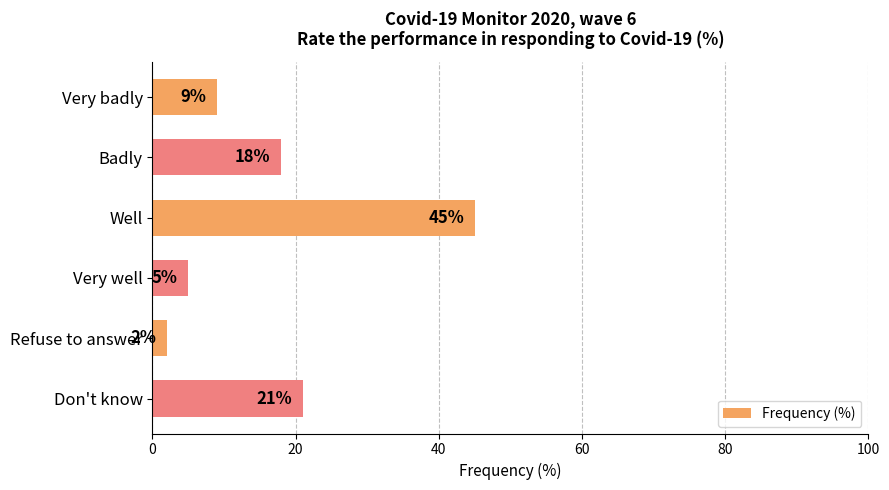

What is the ratio of the value at Well to the value at Refuse to answer?

22.5